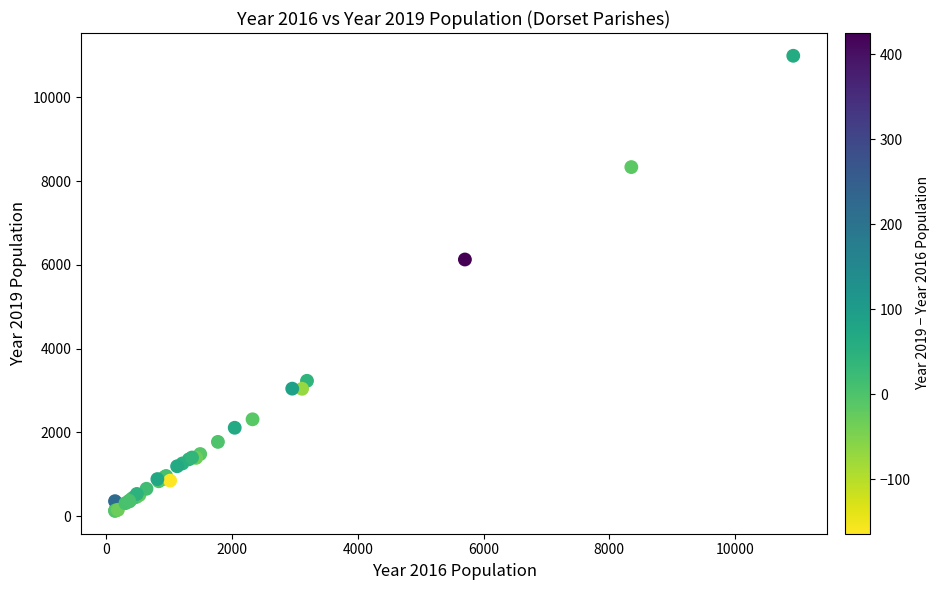

What Y value in the scatter plot is closest to 5559?

6129